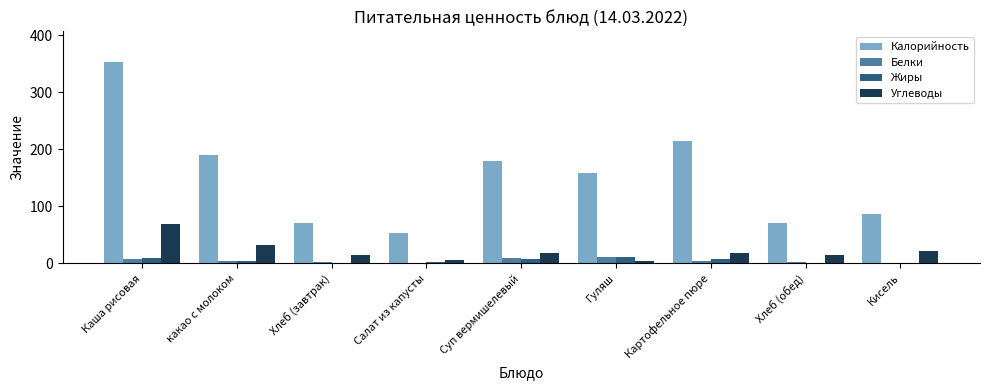

Which series has the largest total across all categories?

Калорийность